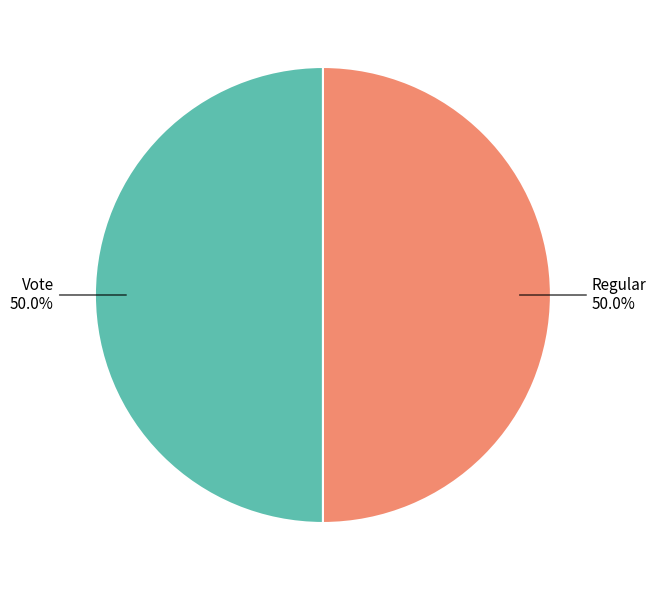

How many segments does this pie chart have?

2